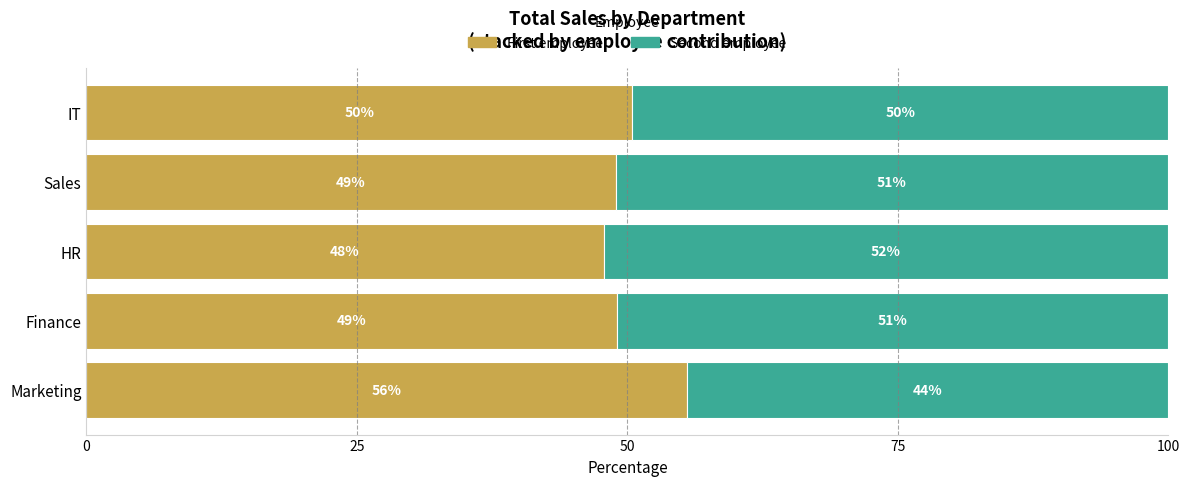

At which label is First employee closest to 51?

IT